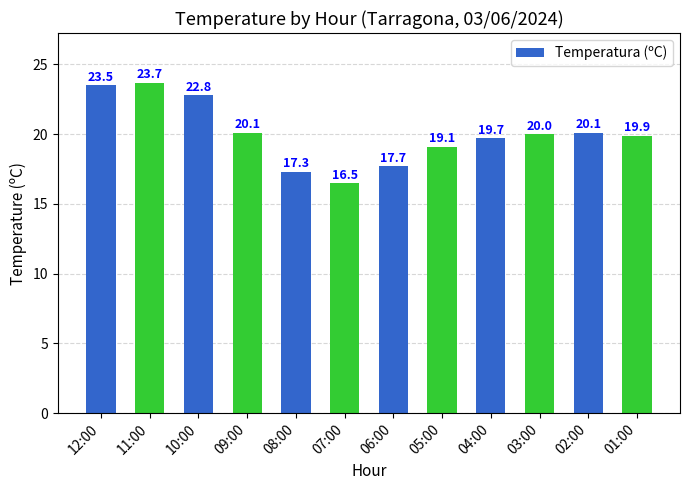

What is the sum of the values at 02:00 and 05:00?

39.2